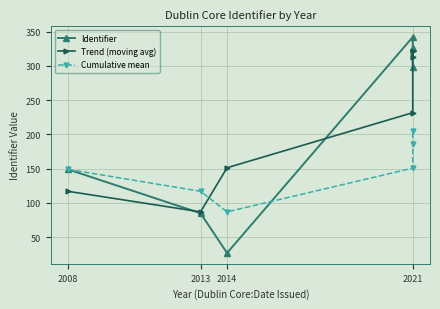

What is the maximum value shown in the chart?

342.0